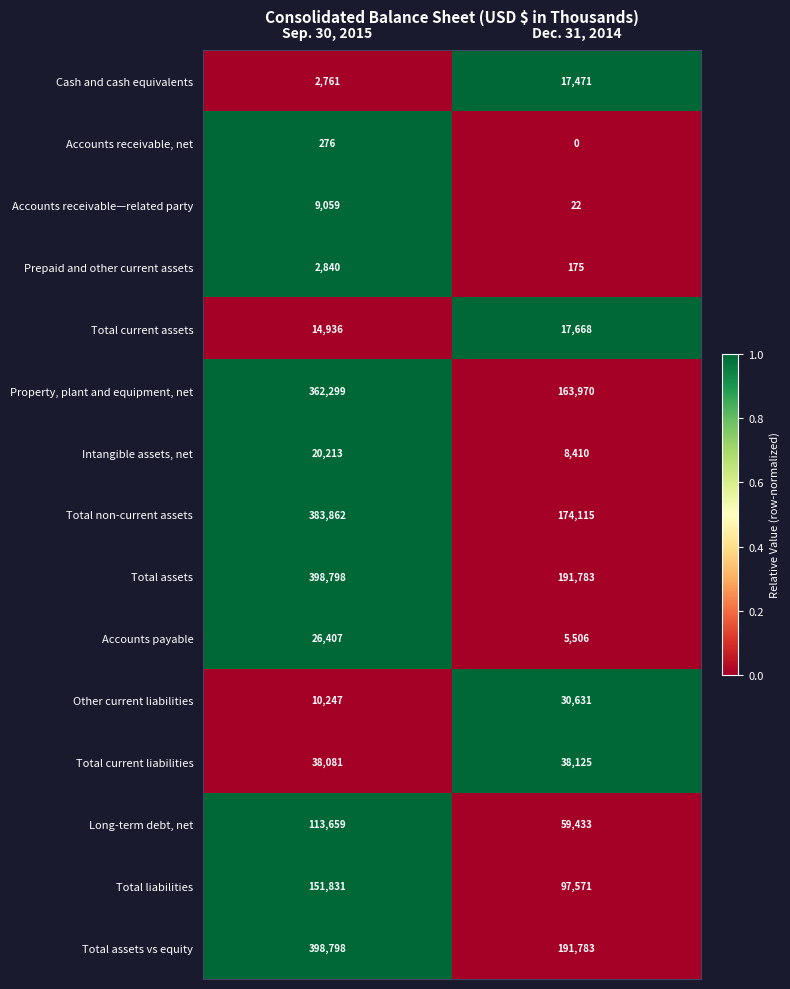

What is the difference between the maximum and minimum values in the Other current liabilities series?

20384